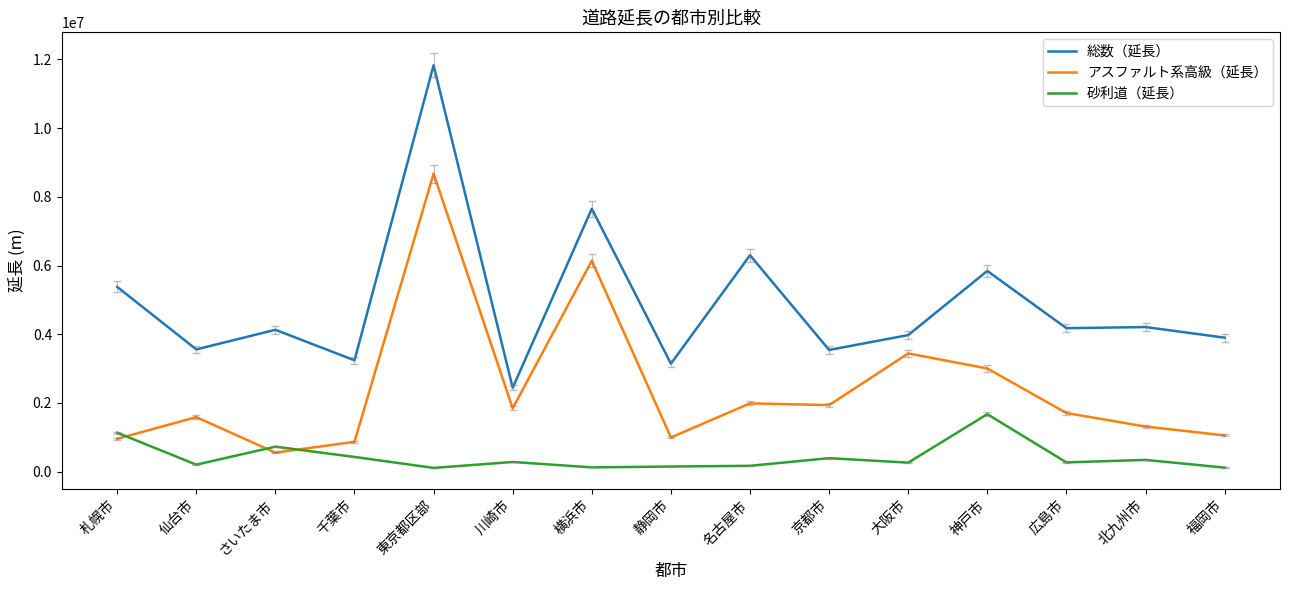

What is the difference between the maximum and minimum values in the 砂利道（延長） series?

1565135